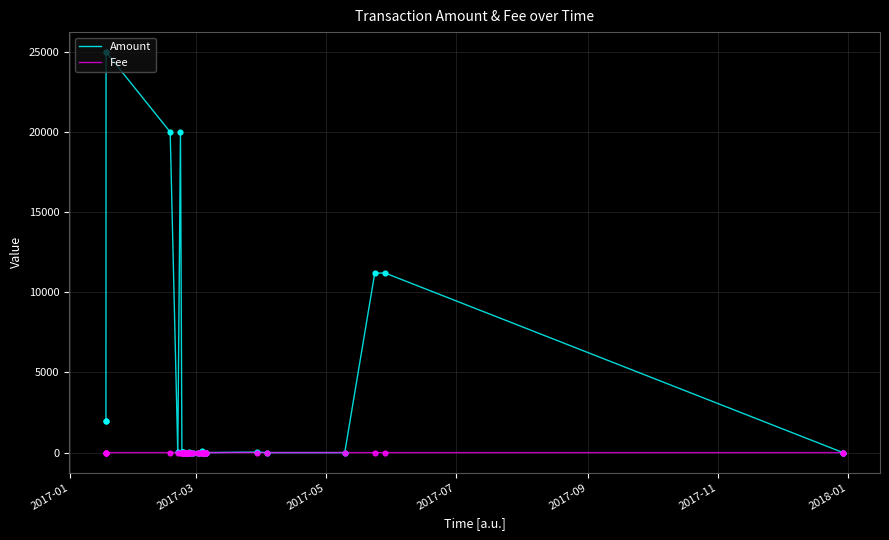

At how many categories does at least one series exceed 5429?

6